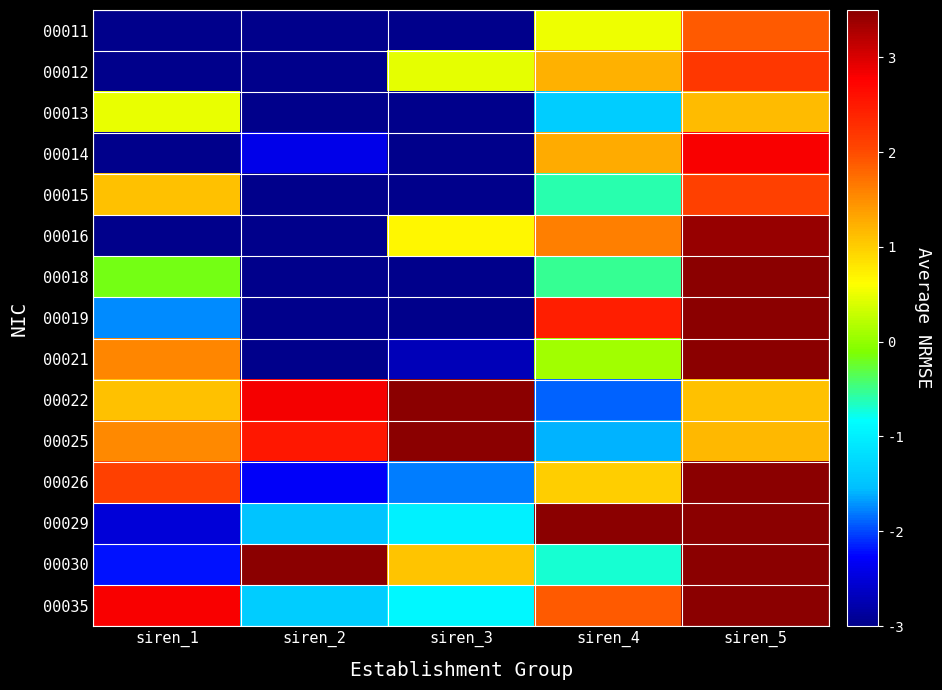

Reading left to right, list all the values displayed in this chart.

00011: siren_1=-3.0	siren_2=-3.0	siren_3=-3.0	siren_4=0.5	siren_5=1.9
00012: siren_1=-3.0	siren_2=-3.0	siren_3=0.5	siren_4=1.2	siren_5=2.2
00013: siren_1=0.5	siren_2=-3.0	siren_3=-3.0	siren_4=-1.4	siren_5=1.2
00014: siren_1=-3.0	siren_2=-2.4	siren_3=-3.0	siren_4=1.3	siren_5=2.8
00015: siren_1=1.1	siren_2=-3.0	siren_3=-3.0	siren_4=-0.6	siren_5=2.1
00016: siren_1=-3.0	siren_2=-3.0	siren_3=0.7	siren_4=1.6	siren_5=3.4
00018: siren_1=-0.2	siren_2=-3.0	siren_3=-3.0	siren_4=-0.5	siren_5=3.5
00019: siren_1=-1.7	siren_2=-3.0	siren_3=-3.0	siren_4=2.4	siren_5=3.5
00021: siren_1=1.6	siren_2=-3.0	siren_3=-2.7	siren_4=0.1	siren_5=3.5
00022: siren_1=1.1	siren_2=2.8	siren_3=3.5	siren_4=-1.9	siren_5=1.1
00025: siren_1=1.5	siren_2=2.5	siren_3=3.5	siren_4=-1.6	siren_5=1.2
00026: siren_1=2.1	siren_2=-2.3	siren_3=-1.8	siren_4=1.0	siren_5=3.5
00029: siren_1=-2.5	siren_2=-1.5	siren_3=-1.0	siren_4=3.5	siren_5=3.5
00030: siren_1=-2.2	siren_2=3.5	siren_3=1.1	siren_4=-0.7	siren_5=3.5
00035: siren_1=2.8	siren_2=-1.4	siren_3=-0.9	siren_4=1.9	siren_5=3.5